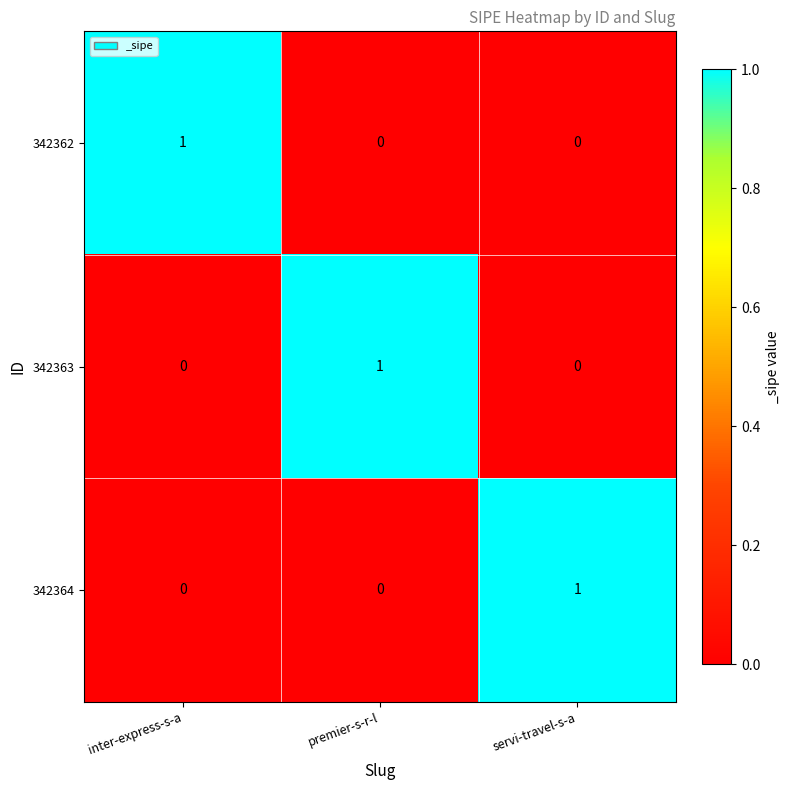

At how many categories does at least one series exceed 0?

3